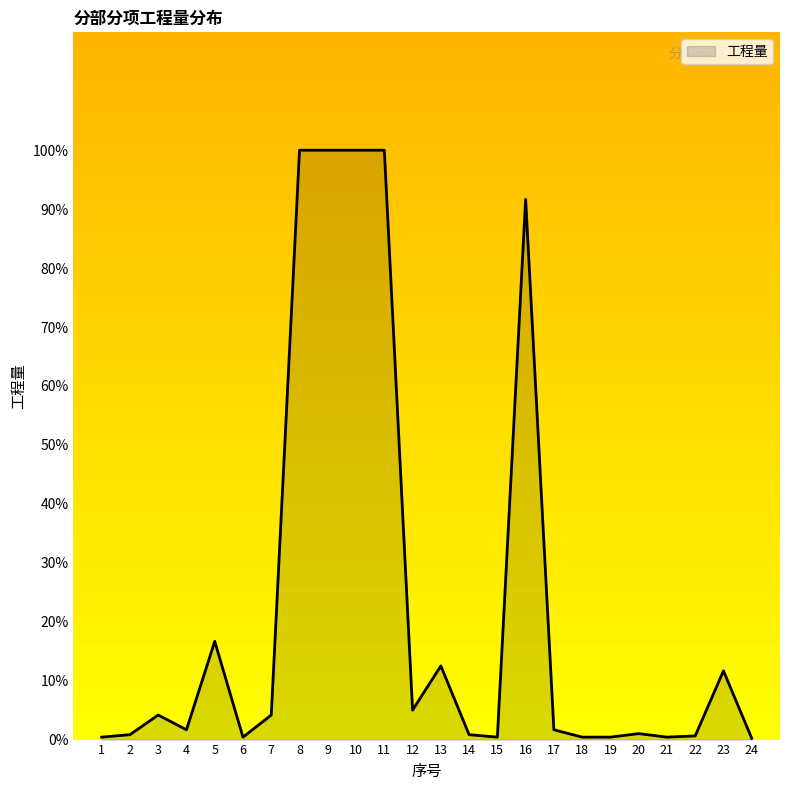

What is the greatest value displayed?

100.0